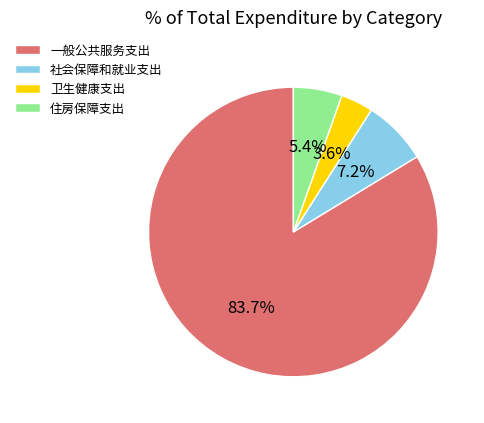

Which category accounts for the majority?

一般公共服务支出